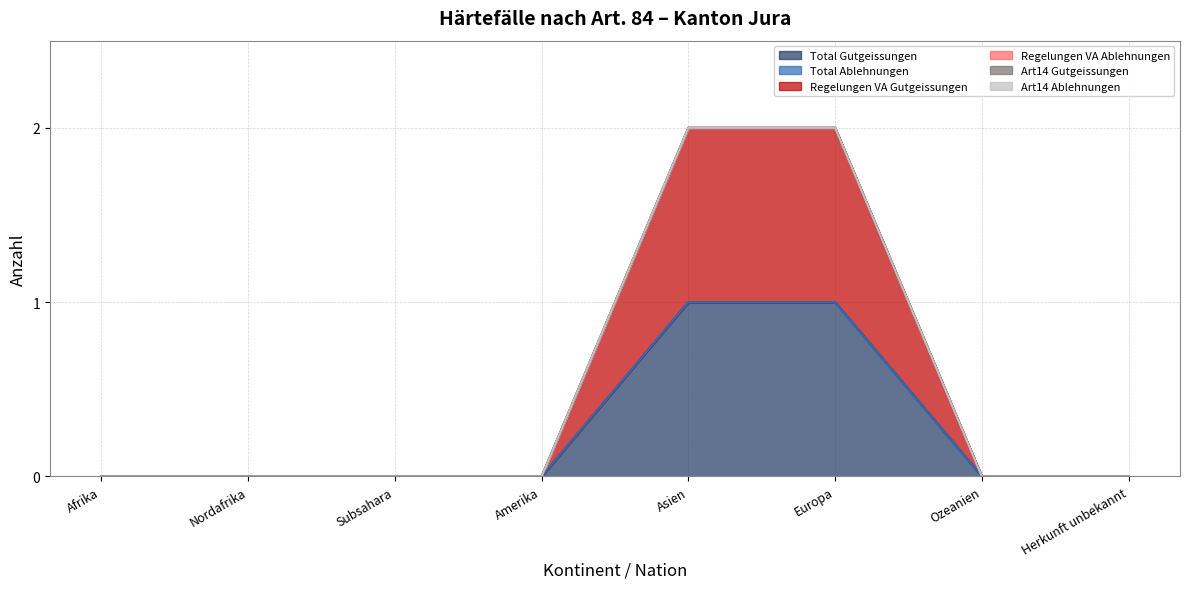

True or false: Art14 Ablehnungen and Regelungen VA Gutgeissungen cross at least once.

False